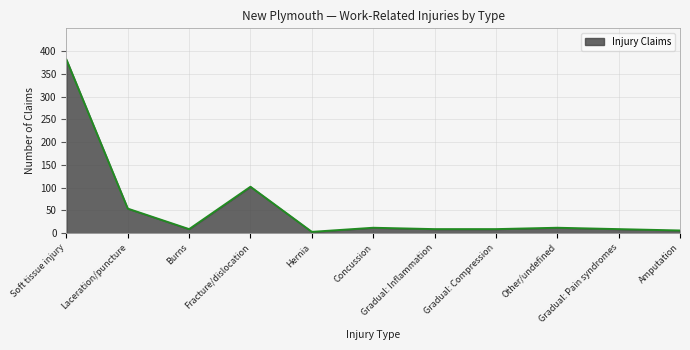

Approximately how many times larger is the value at Other/undefined compared to Hernia?

4.0